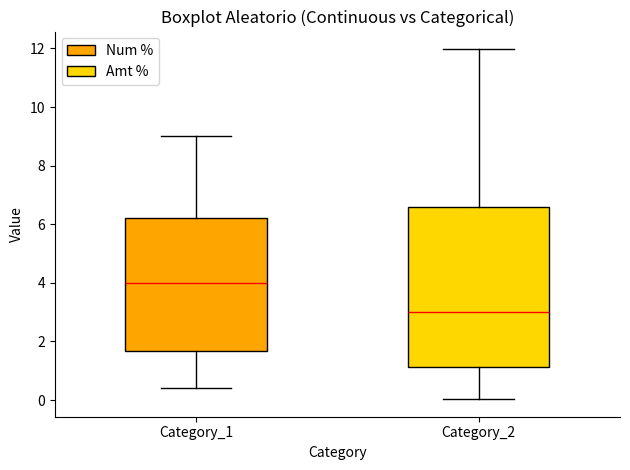

Which box's median line is the highest?

Category_1